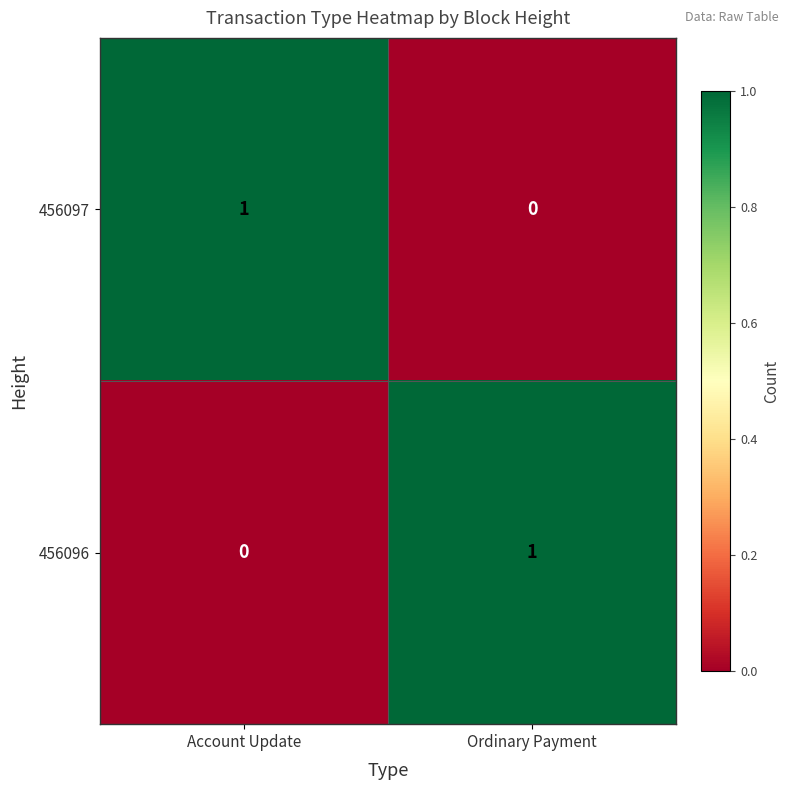

At how many categories does at least one series exceed 0?

2